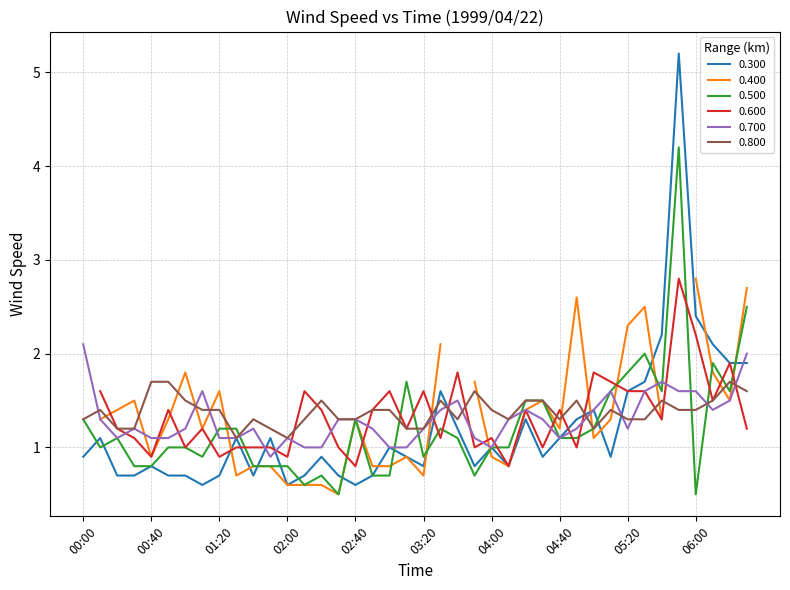

What is the difference between the 0.500 values at 05:10 and 00:10?

0.6